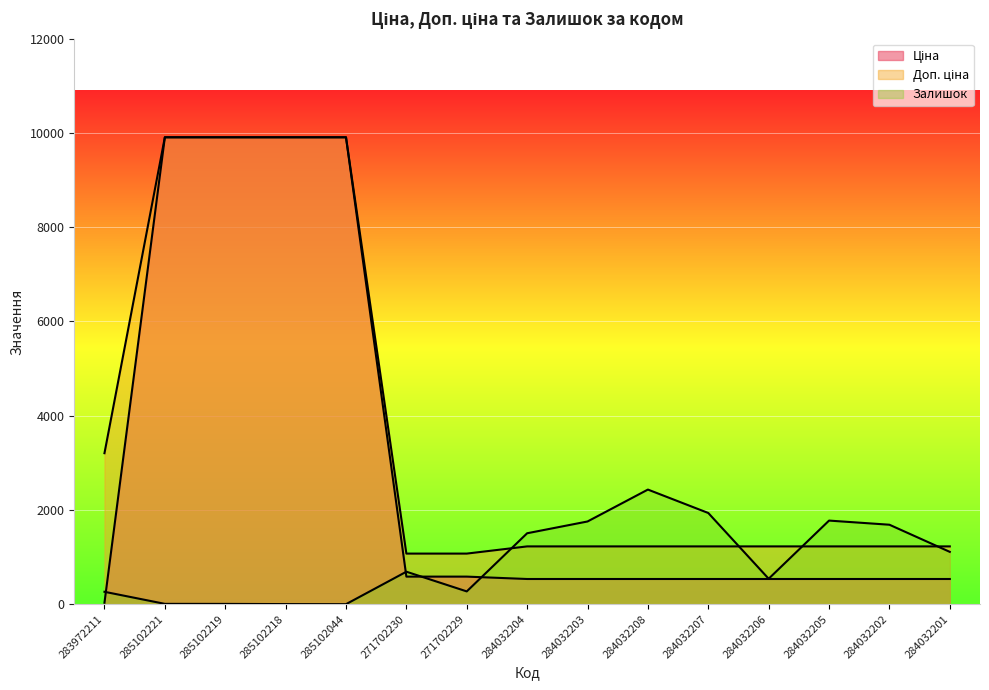

Which series has the largest total across all categories?

Доп. ціна